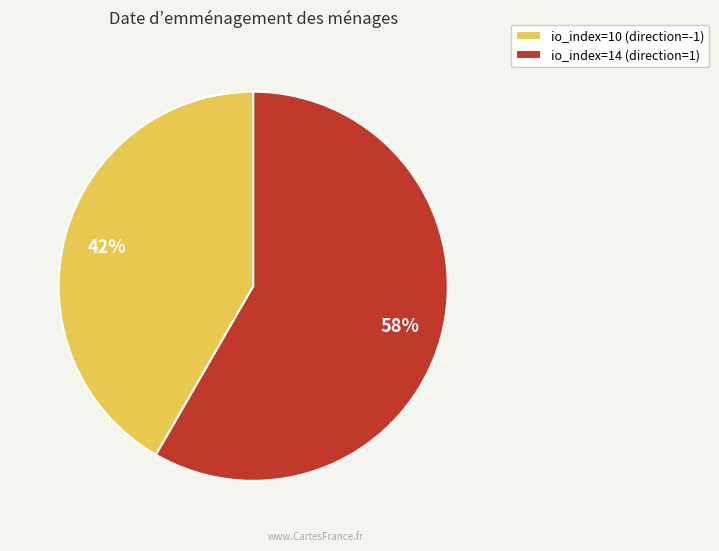

What is the ratio of the value at io_index=14 (direction=1) to the value at io_index=10 (direction=-1)?

1.4